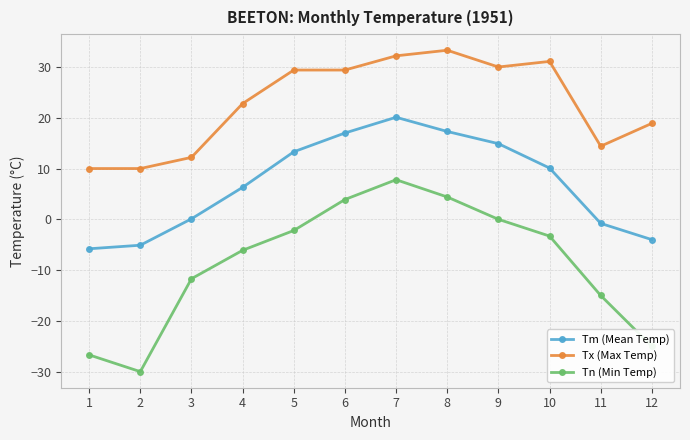

Rank the series by their average value, from highest to lowest.

Tx (Max Temp), Tm (Mean Temp), Tn (Min Temp)